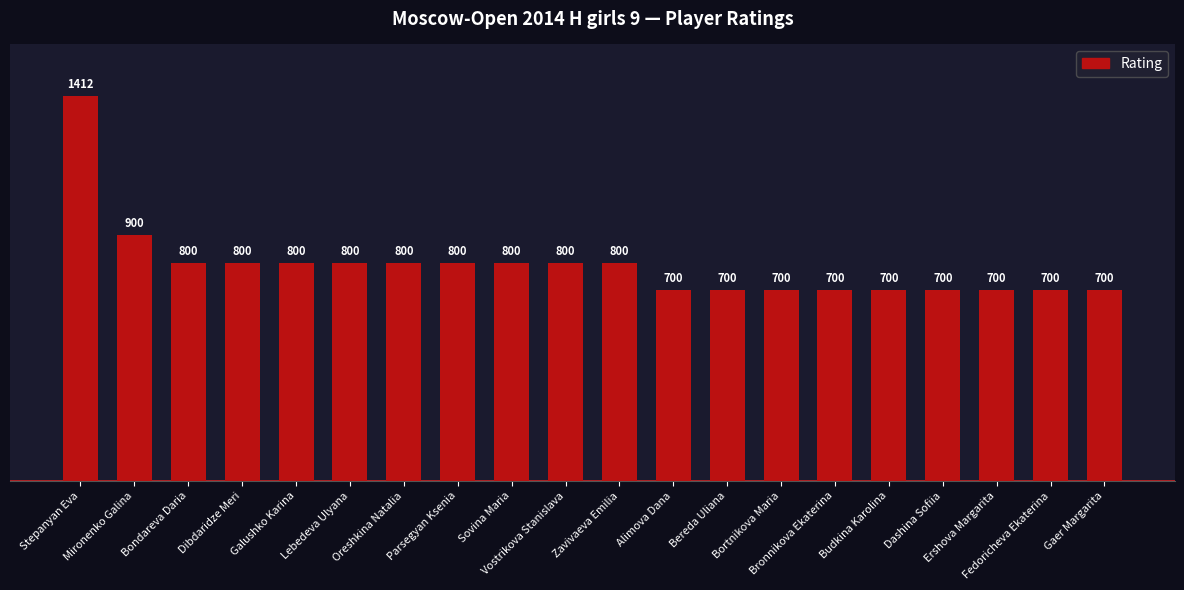

Reading right to left, what are all the values shown in this chart?

700	700	700	700	700	700	700	700	700	800	800	800	800	800	800	800	800	800	900	1412